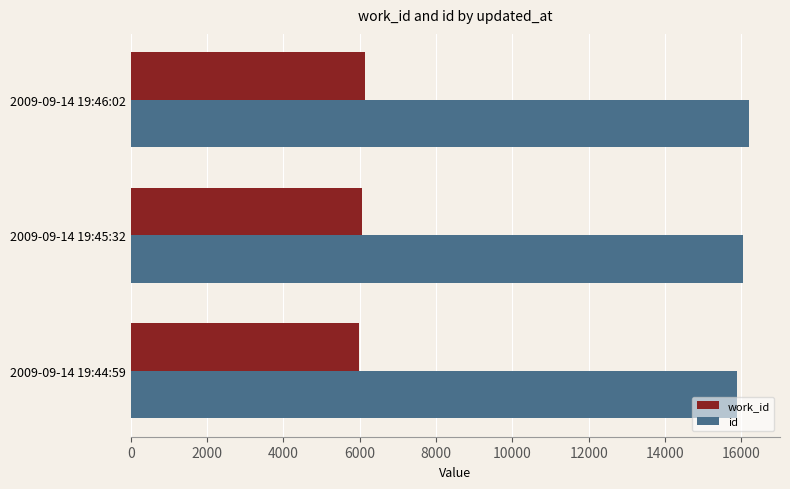

What is the spread (max minus min) of values at 2009-09-14 19:45:32?

9999